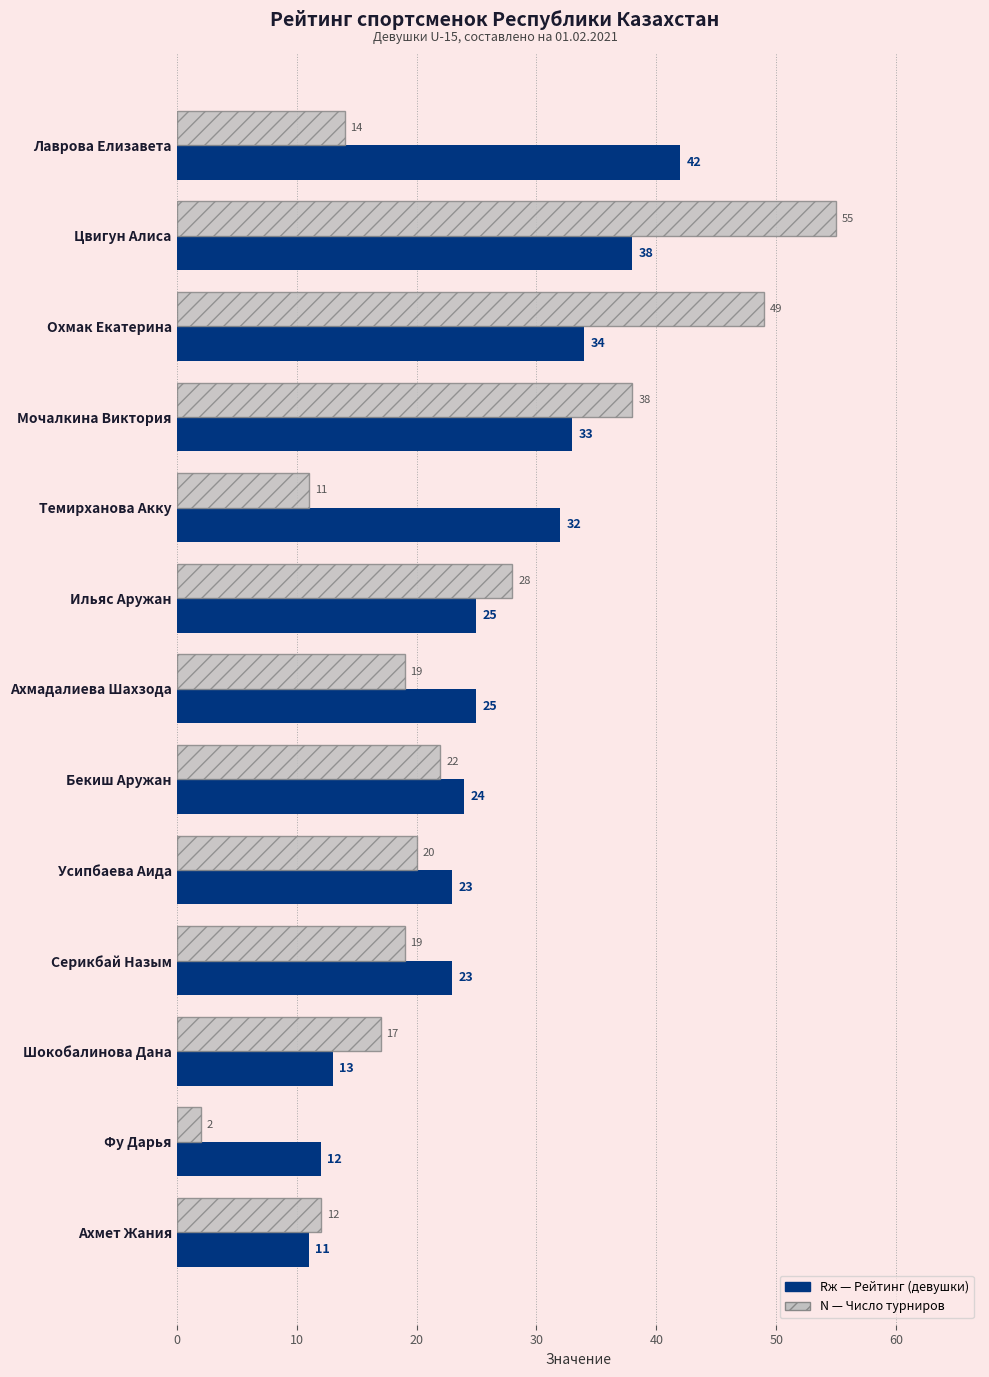

At which category is the sum across all series the highest?

Цвигун Алиса